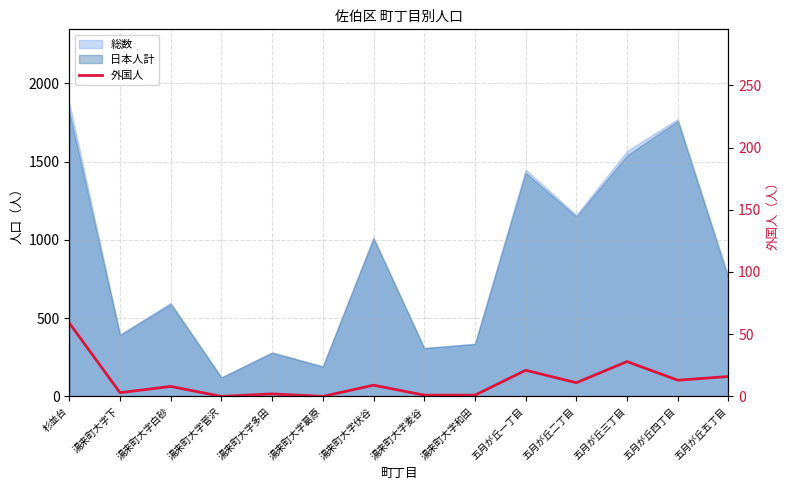

The value at 湯来町大字菅沢 is -35. True or false?

False